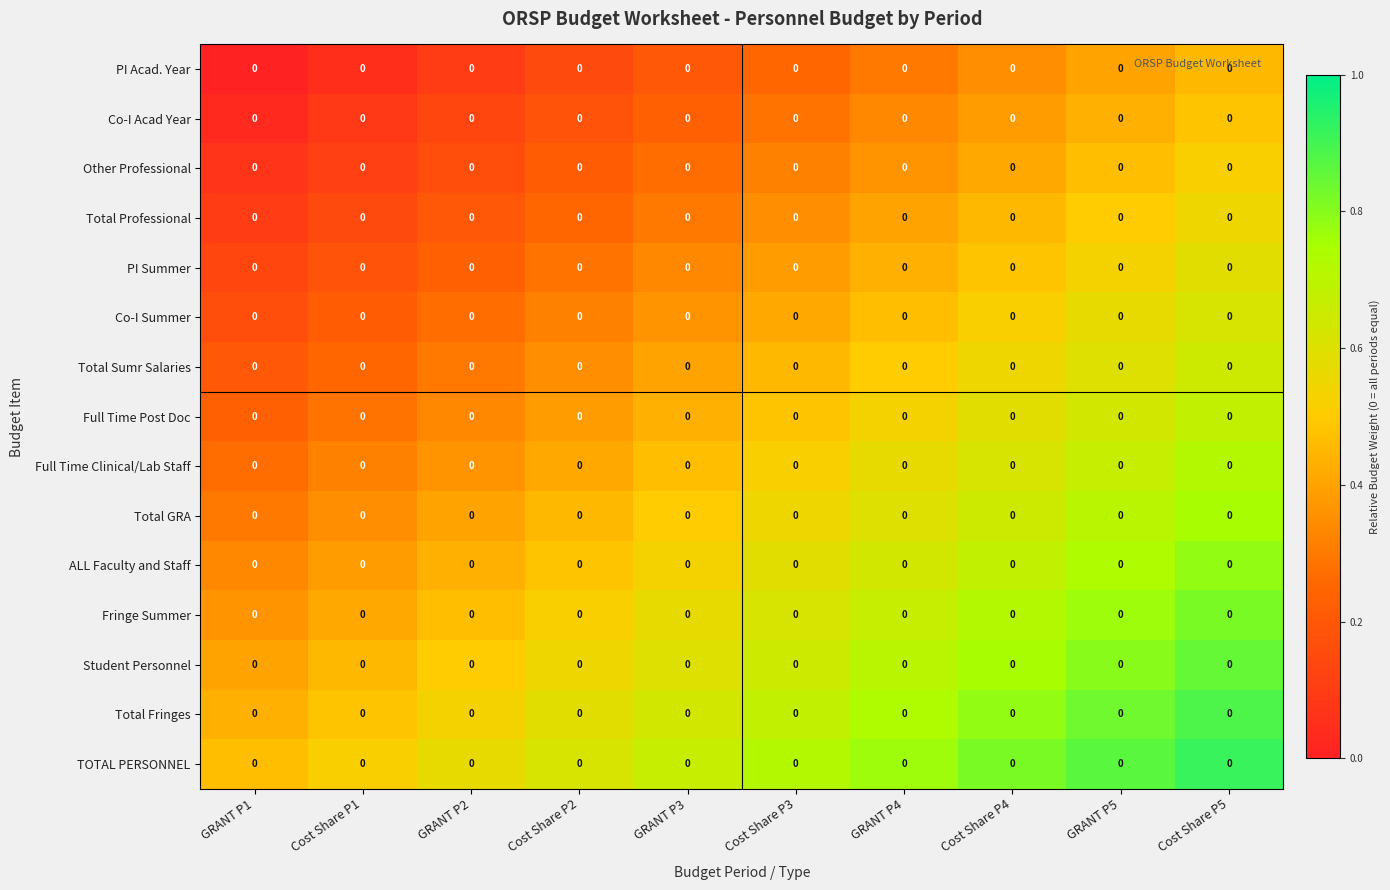

Reading left to right, transcribe all the data shown in this chart.

PI Acad. Year: GRANT P1=0.0	Cost Share P1=0.0	GRANT P2=0.0	Cost Share P2=0.0	GRANT P3=0.0	Cost Share P3=0.0	GRANT P4=0.0	Cost Share P4=0.0	GRANT P5=0.0	Cost Share P5=0.0
Co-I Acad Year: GRANT P1=0.0	Cost Share P1=0.0	GRANT P2=0.0	Cost Share P2=0.0	GRANT P3=0.0	Cost Share P3=0.0	GRANT P4=0.0	Cost Share P4=0.0	GRANT P5=0.0	Cost Share P5=0.0
Other Professional: GRANT P1=0.0	Cost Share P1=0.0	GRANT P2=0.0	Cost Share P2=0.0	GRANT P3=0.0	Cost Share P3=0.0	GRANT P4=0.0	Cost Share P4=0.0	GRANT P5=0.0	Cost Share P5=0.0
Total Professional: GRANT P1=0.0	Cost Share P1=0.0	GRANT P2=0.0	Cost Share P2=0.0	GRANT P3=0.0	Cost Share P3=0.0	GRANT P4=0.0	Cost Share P4=0.0	GRANT P5=0.0	Cost Share P5=0.0
PI Summer: GRANT P1=0.0	Cost Share P1=0.0	GRANT P2=0.0	Cost Share P2=0.0	GRANT P3=0.0	Cost Share P3=0.0	GRANT P4=0.0	Cost Share P4=0.0	GRANT P5=0.0	Cost Share P5=0.0
Co-I Summer: GRANT P1=0.0	Cost Share P1=0.0	GRANT P2=0.0	Cost Share P2=0.0	GRANT P3=0.0	Cost Share P3=0.0	GRANT P4=0.0	Cost Share P4=0.0	GRANT P5=0.0	Cost Share P5=0.0
Total Sumr Salaries: GRANT P1=0.0	Cost Share P1=0.0	GRANT P2=0.0	Cost Share P2=0.0	GRANT P3=0.0	Cost Share P3=0.0	GRANT P4=0.0	Cost Share P4=0.0	GRANT P5=0.0	Cost Share P5=0.0
Full Time Post Doc: GRANT P1=0.0	Cost Share P1=0.0	GRANT P2=0.0	Cost Share P2=0.0	GRANT P3=0.0	Cost Share P3=0.0	GRANT P4=0.0	Cost Share P4=0.0	GRANT P5=0.0	Cost Share P5=0.0
Full Time Clinical/Lab Staff: GRANT P1=0.0	Cost Share P1=0.0	GRANT P2=0.0	Cost Share P2=0.0	GRANT P3=0.0	Cost Share P3=0.0	GRANT P4=0.0	Cost Share P4=0.0	GRANT P5=0.0	Cost Share P5=0.0
Total GRA: GRANT P1=0.0	Cost Share P1=0.0	GRANT P2=0.0	Cost Share P2=0.0	GRANT P3=0.0	Cost Share P3=0.0	GRANT P4=0.0	Cost Share P4=0.0	GRANT P5=0.0	Cost Share P5=0.0
ALL Faculty and Staff: GRANT P1=0.0	Cost Share P1=0.0	GRANT P2=0.0	Cost Share P2=0.0	GRANT P3=0.0	Cost Share P3=0.0	GRANT P4=0.0	Cost Share P4=0.0	GRANT P5=0.0	Cost Share P5=0.0
Fringe Summer: GRANT P1=0.0	Cost Share P1=0.0	GRANT P2=0.0	Cost Share P2=0.0	GRANT P3=0.0	Cost Share P3=0.0	GRANT P4=0.0	Cost Share P4=0.0	GRANT P5=0.0	Cost Share P5=0.0
Student Personnel: GRANT P1=0.0	Cost Share P1=0.0	GRANT P2=0.0	Cost Share P2=0.0	GRANT P3=0.0	Cost Share P3=0.0	GRANT P4=0.0	Cost Share P4=0.0	GRANT P5=0.0	Cost Share P5=0.0
Total Fringes: GRANT P1=0.0	Cost Share P1=0.0	GRANT P2=0.0	Cost Share P2=0.0	GRANT P3=0.0	Cost Share P3=0.0	GRANT P4=0.0	Cost Share P4=0.0	GRANT P5=0.0	Cost Share P5=0.0
TOTAL PERSONNEL: GRANT P1=0.0	Cost Share P1=0.0	GRANT P2=0.0	Cost Share P2=0.0	GRANT P3=0.0	Cost Share P3=0.0	GRANT P4=0.0	Cost Share P4=0.0	GRANT P5=0.0	Cost Share P5=0.0